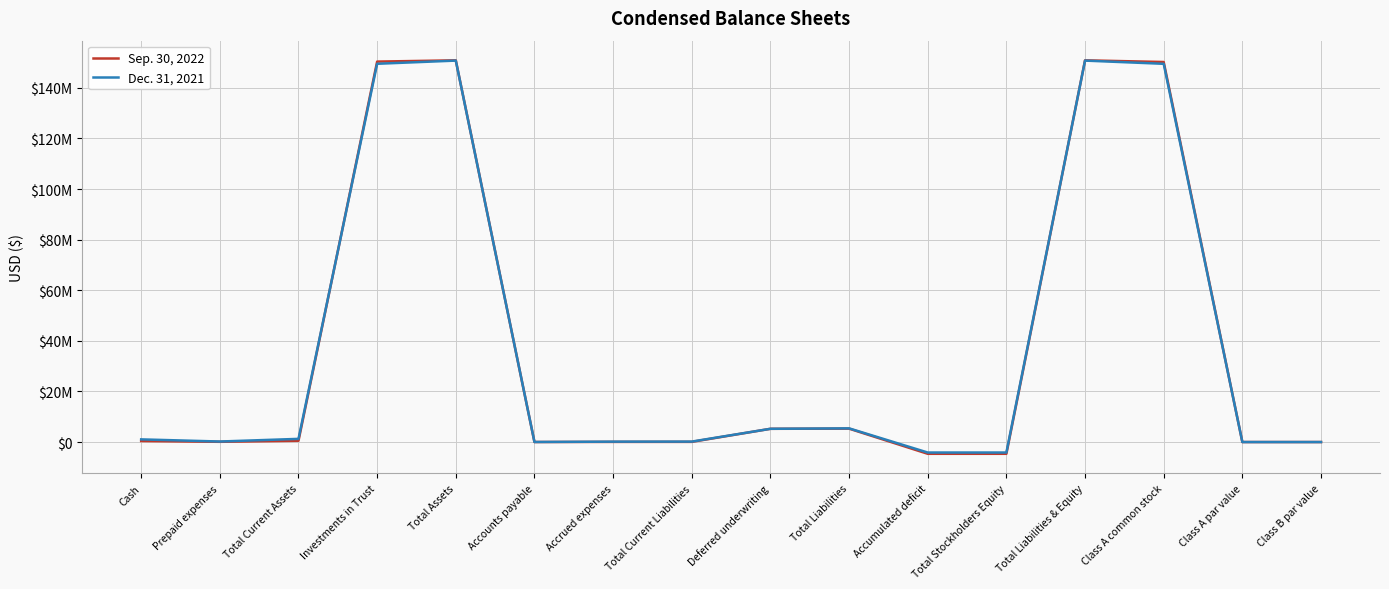

What is the difference between the second highest and minimum values in the Dec. 31, 2021 series?

154911365